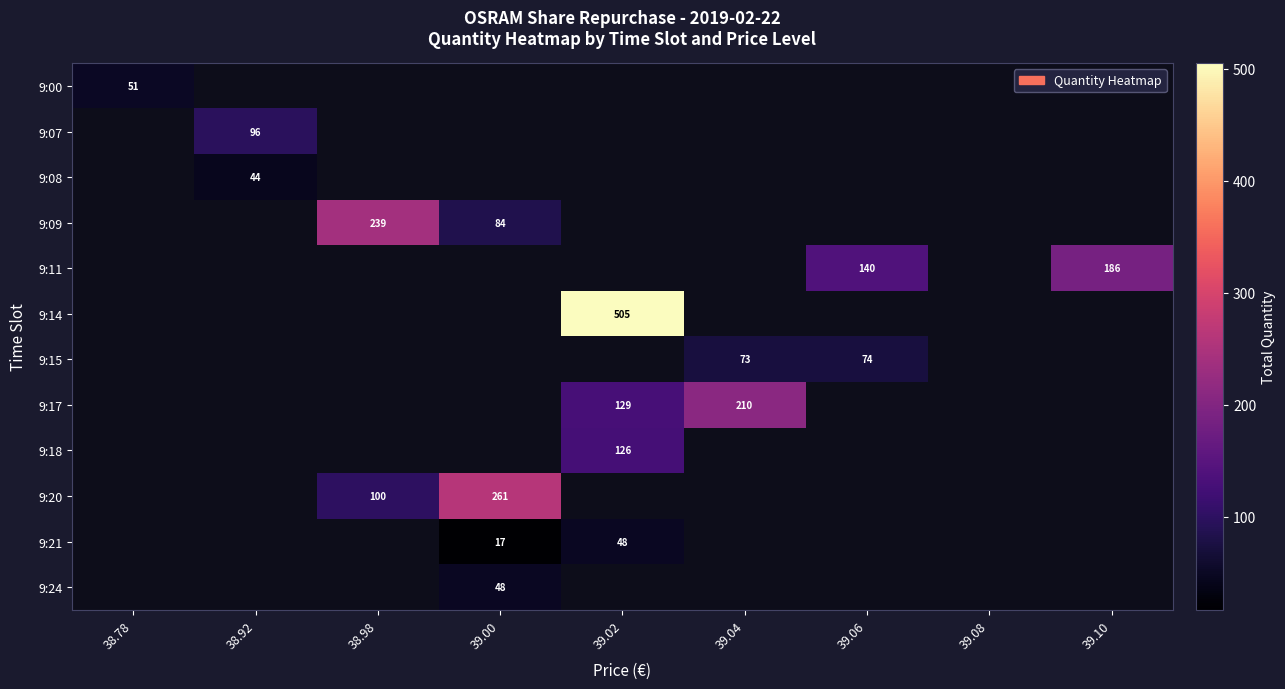

Is it true that 9:15 equals 74 at 39.06?

True